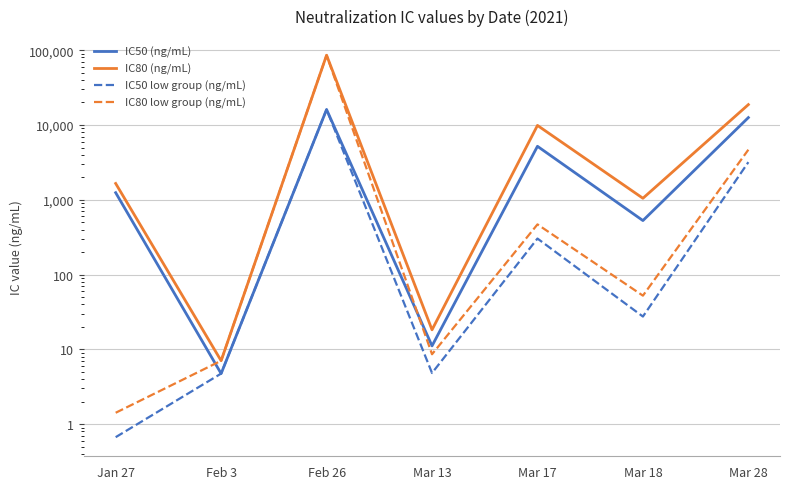

Is the value of IC80 (ng/mL) at Feb 3 greater than the value of IC50 low group (ng/mL) at Mar 18?

No